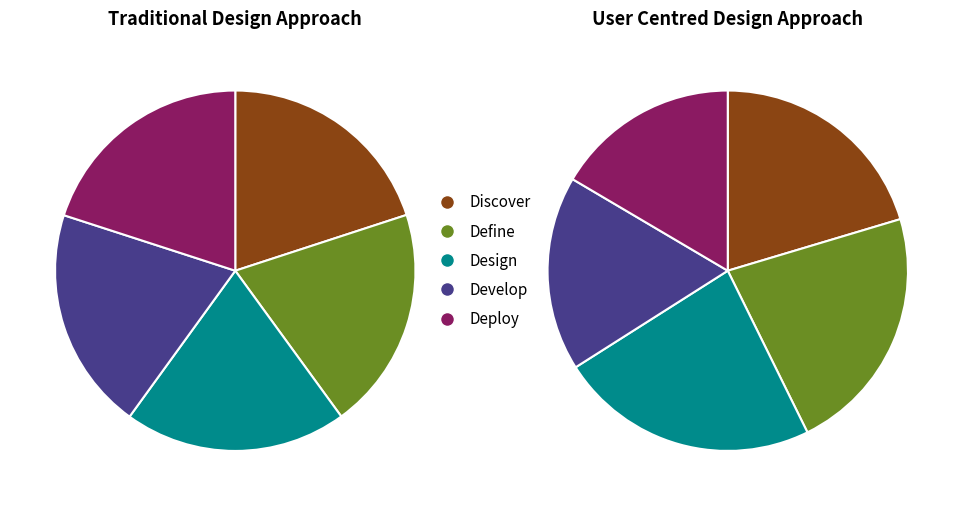

Which series changed the most between 0 and 2?

Define